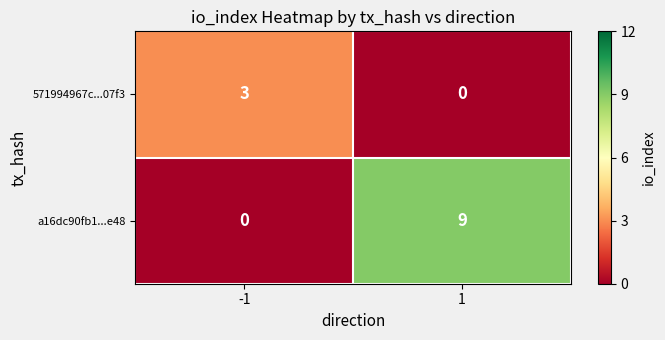

True or false: 571994967c...07f3 has a value of 1 at 1.

False